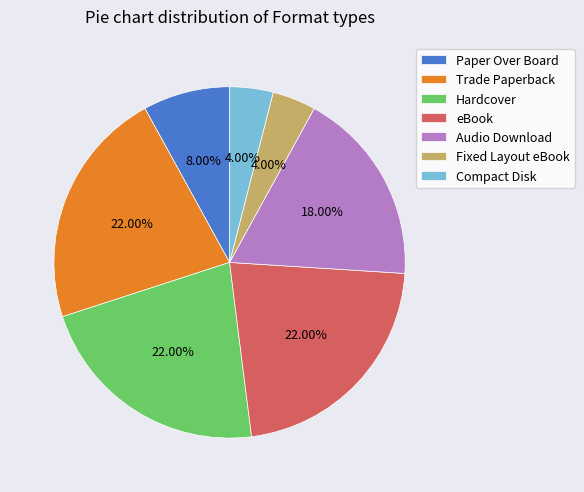

Is there a majority slice in this chart?

No